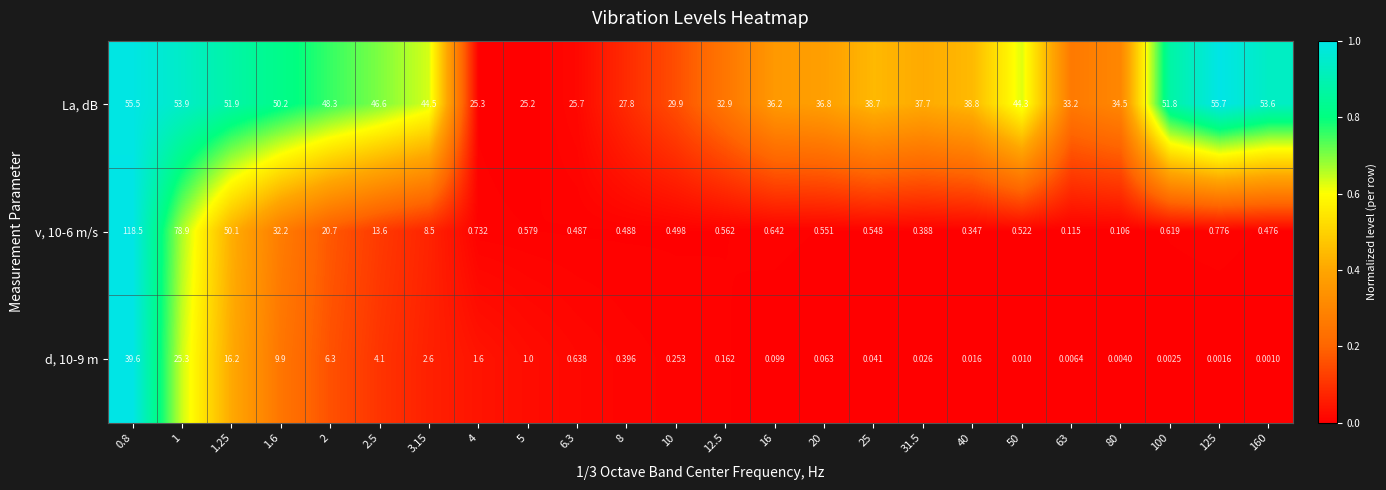

Count the number of categories in the chart.

24